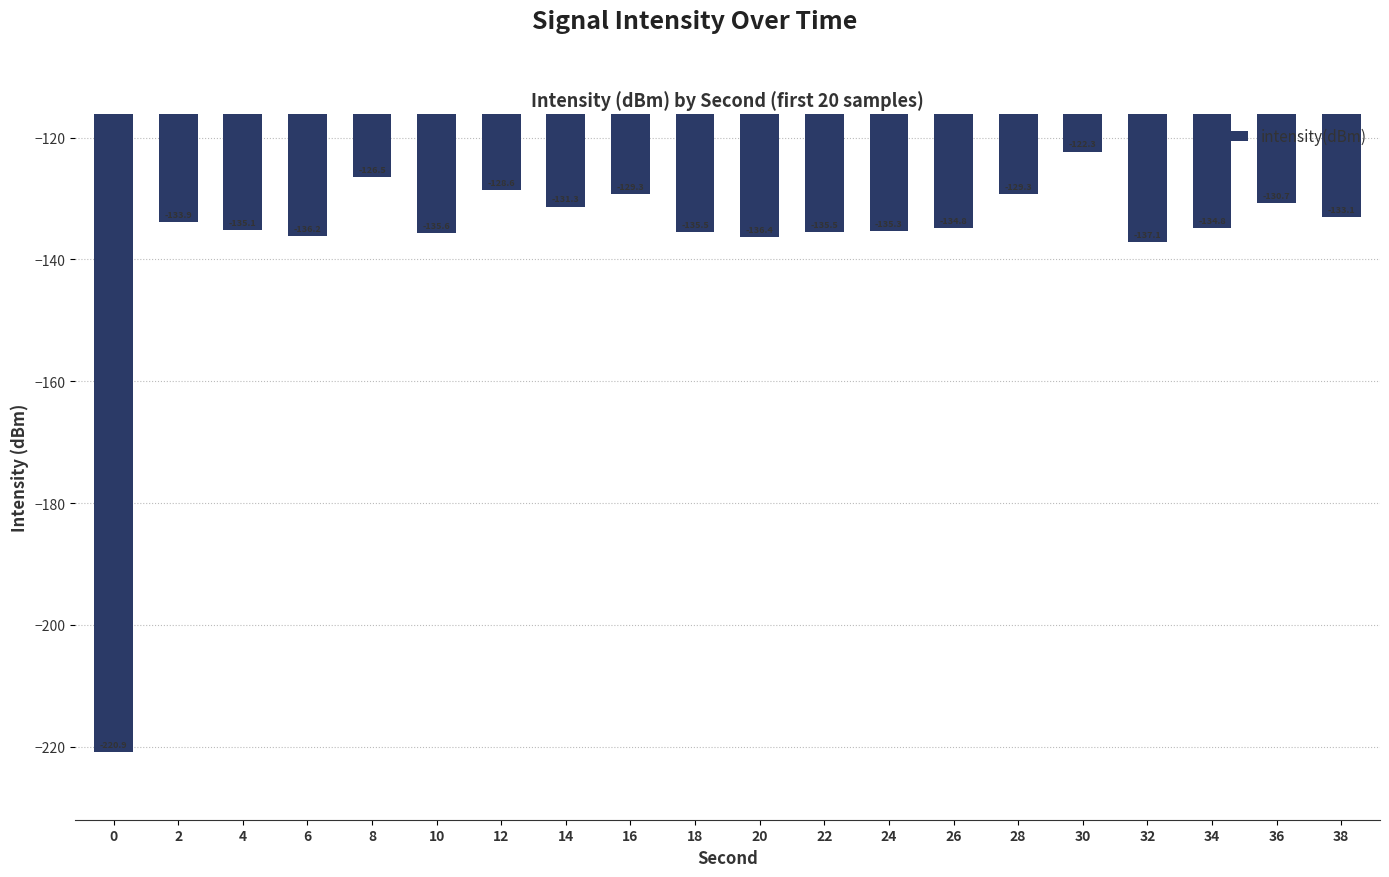

Where does the data first go above -134?

2